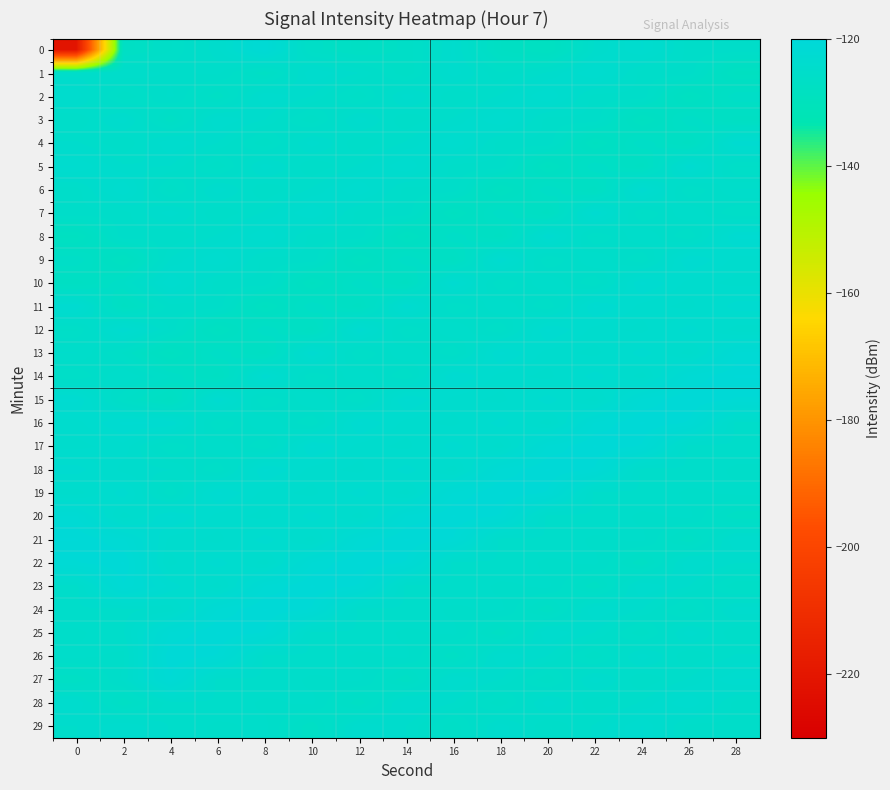

At which category is the sum across all series the highest?

8